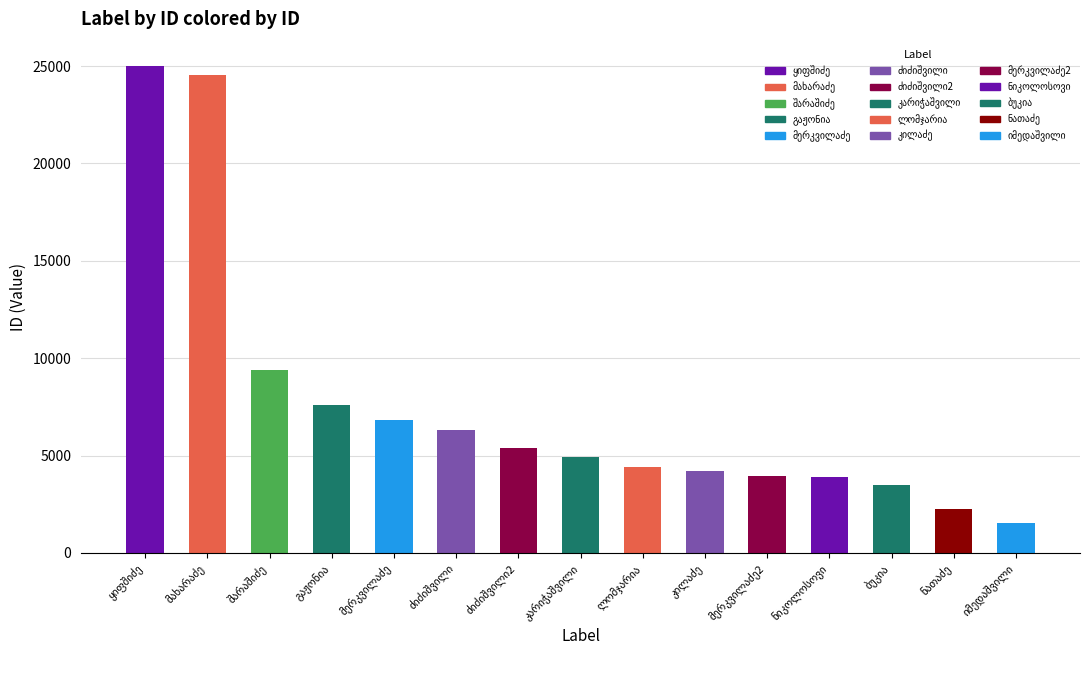

What is the average value?

7585